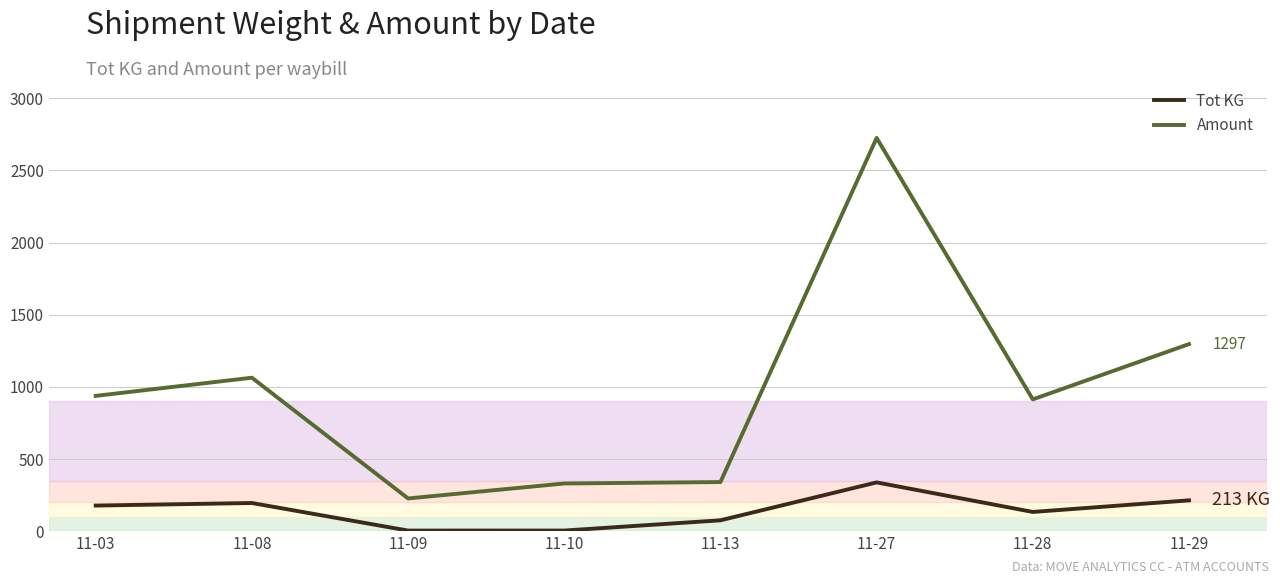

Is the value of Tot KG at 11-28 greater than the value of Amount at 11-03?

No